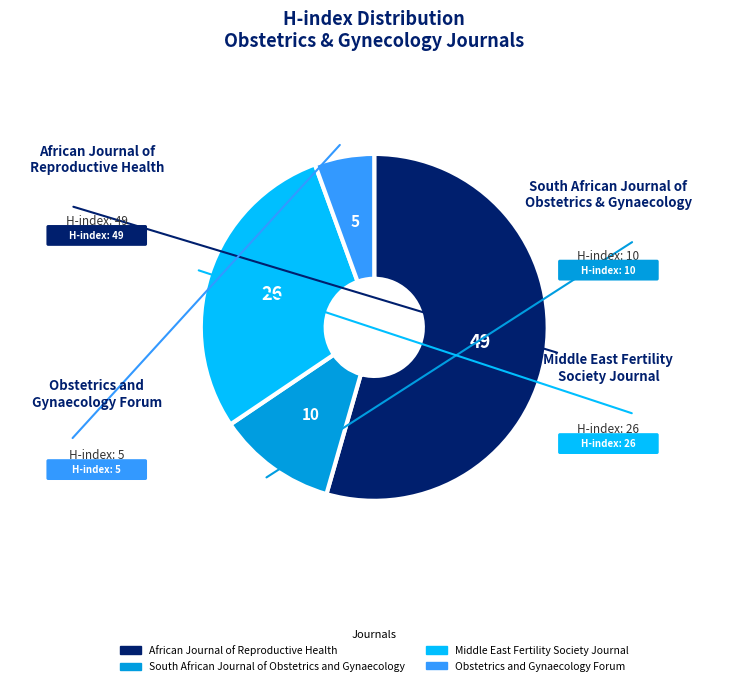

Do Obstetrics and Gynaecology Forum and Middle East Fertility Society Journal together represent more than half of the pie?

No